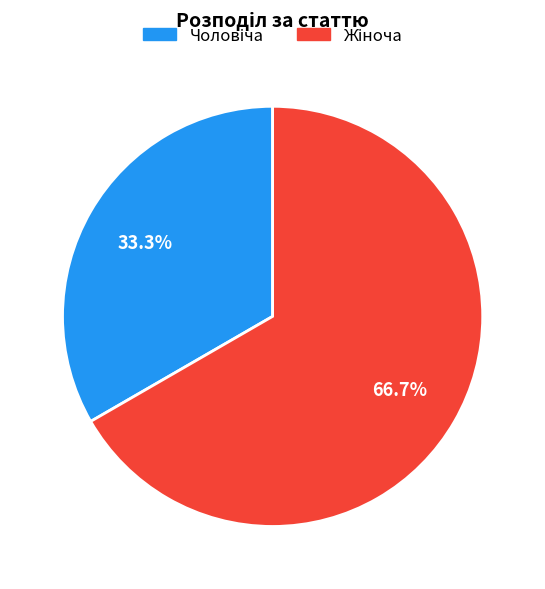

Does any single category account for the majority?

Yes